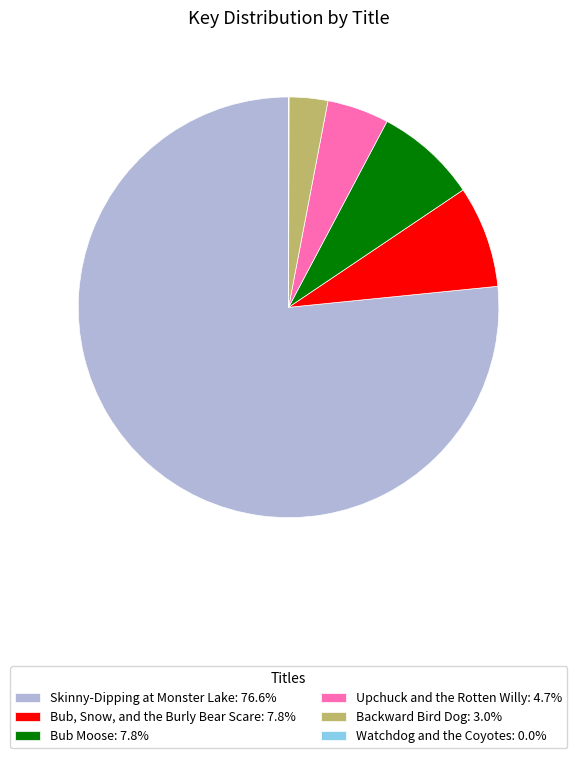

Which has a higher value, Backward Bird Dog or Bub, Snow, and the Burly Bear Scare?

Bub, Snow, and the Burly Bear Scare